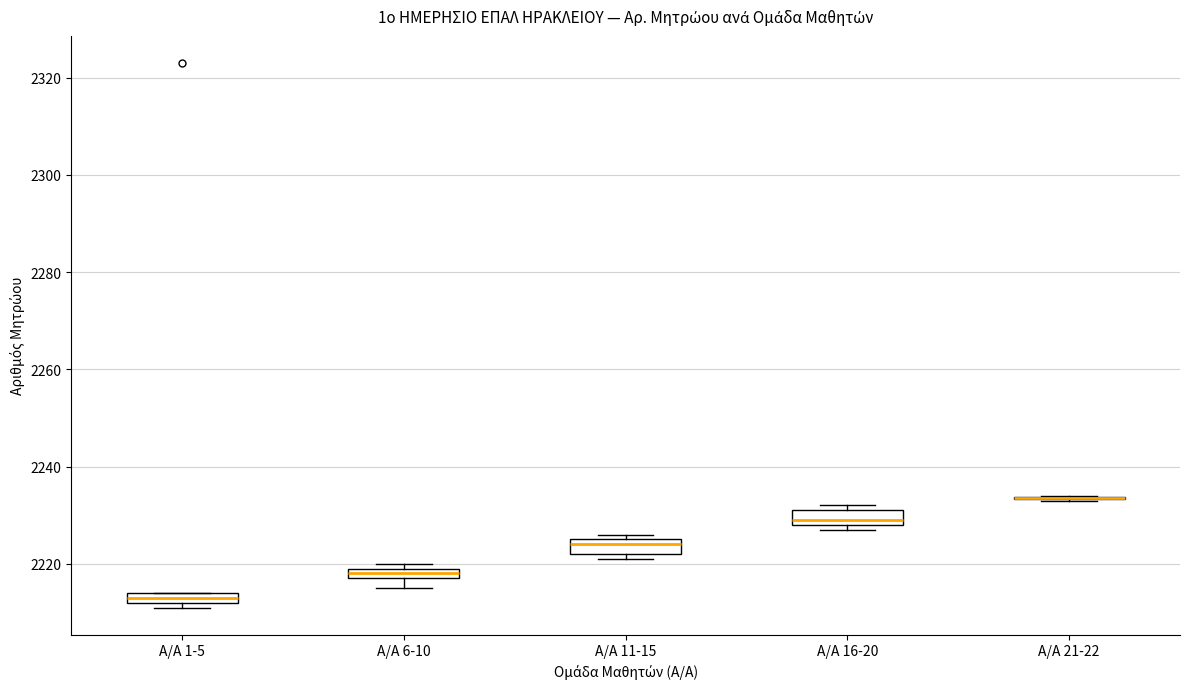

Where does the median line of the box for Α/Α 11-15 sit on the y-axis? The values are not printed on the chart, so give them approximately, as read against the axis.

2224